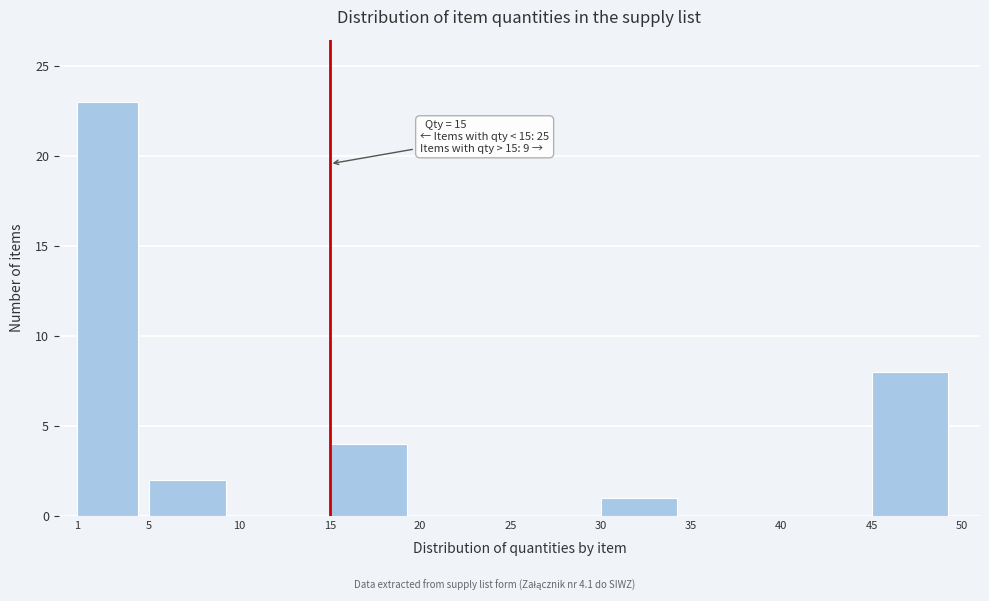

Which range on the x-axis has the tallest bar?

1 to 5